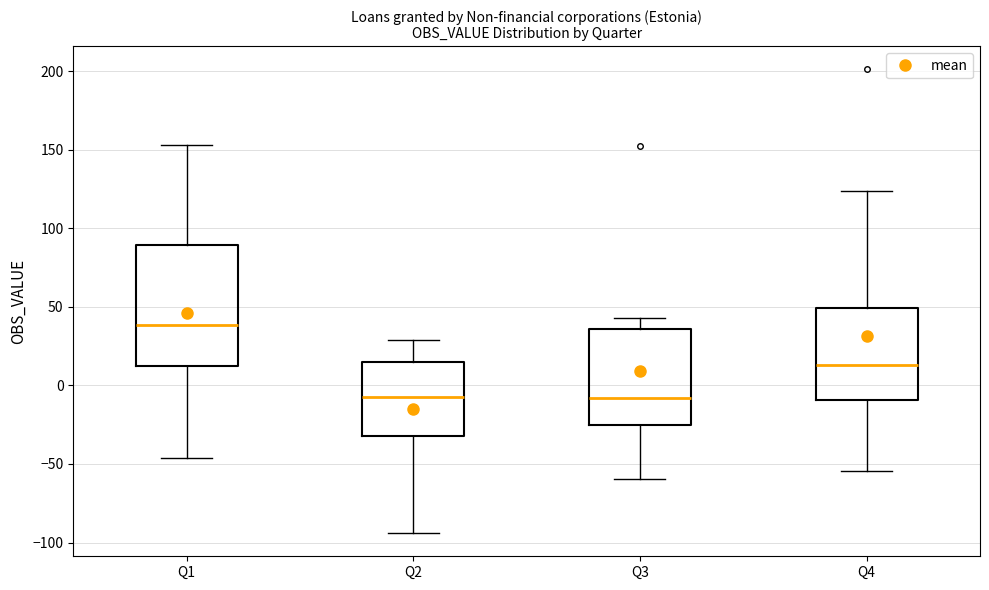

Where does the upper whisker of the box for Q3 end on the y-axis? The values are not printed on the chart, so give them approximately, as read against the axis.

45